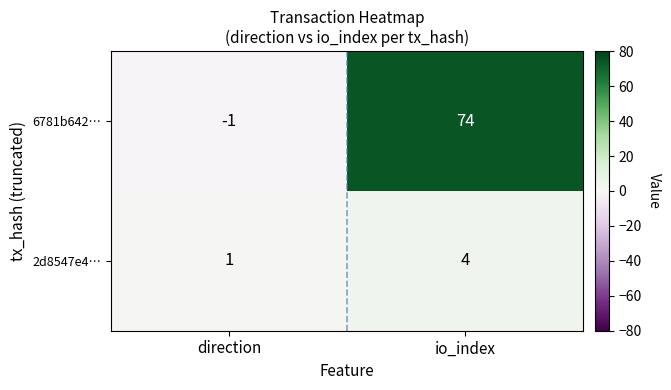

Which series has the largest total across all categories?

6781b642…